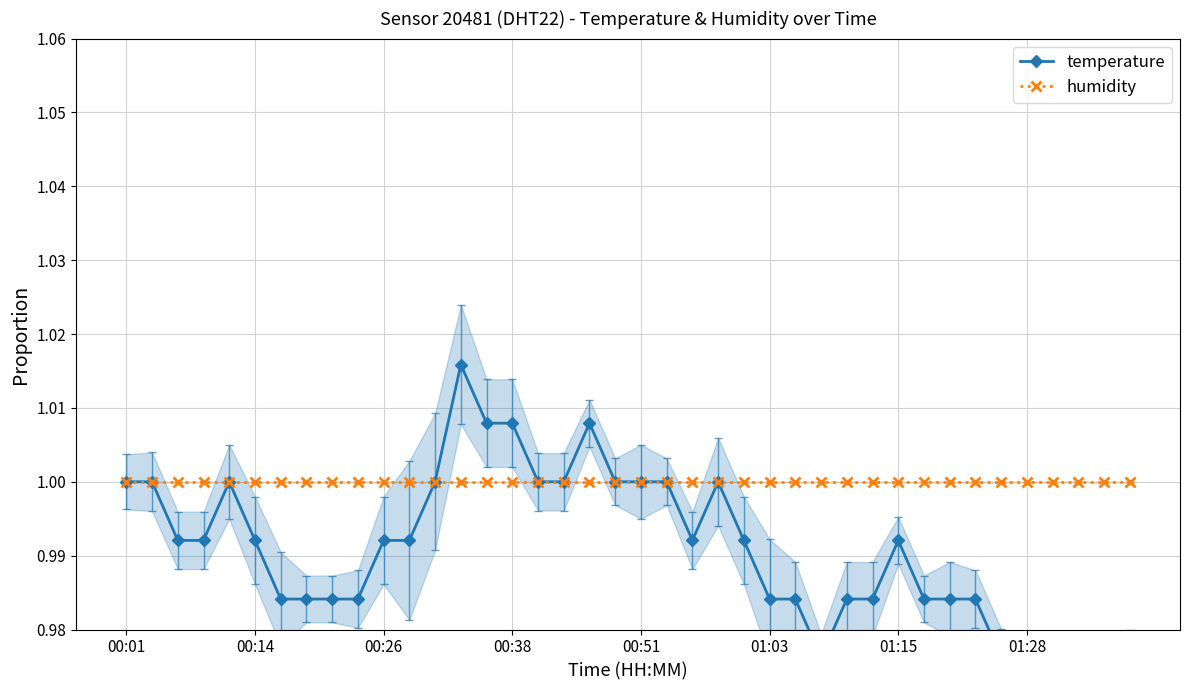

At 26, list the series in order from largest to smallest.

humidity, temperature